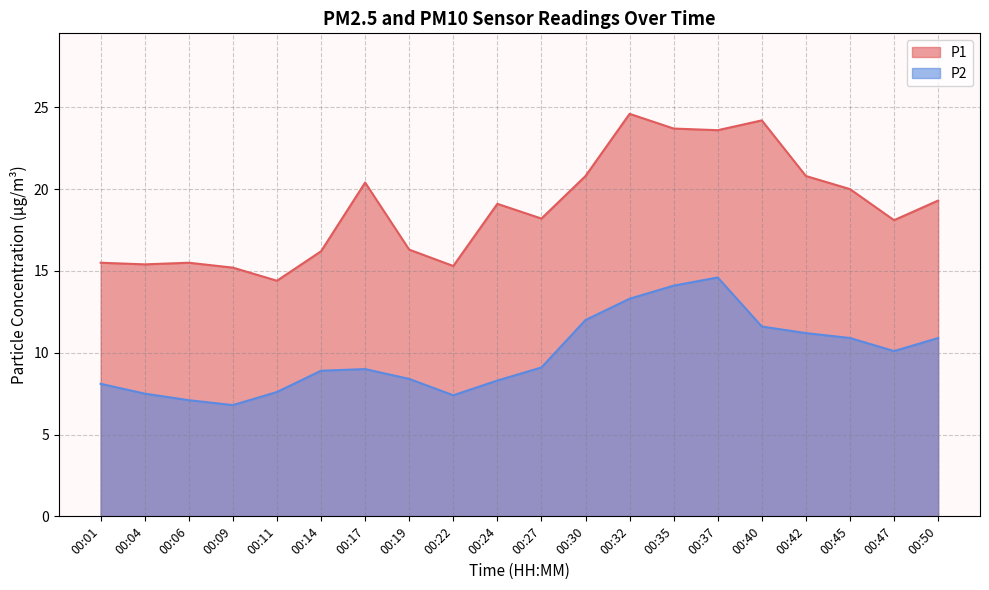

Which series has the widest spread of values?

P1